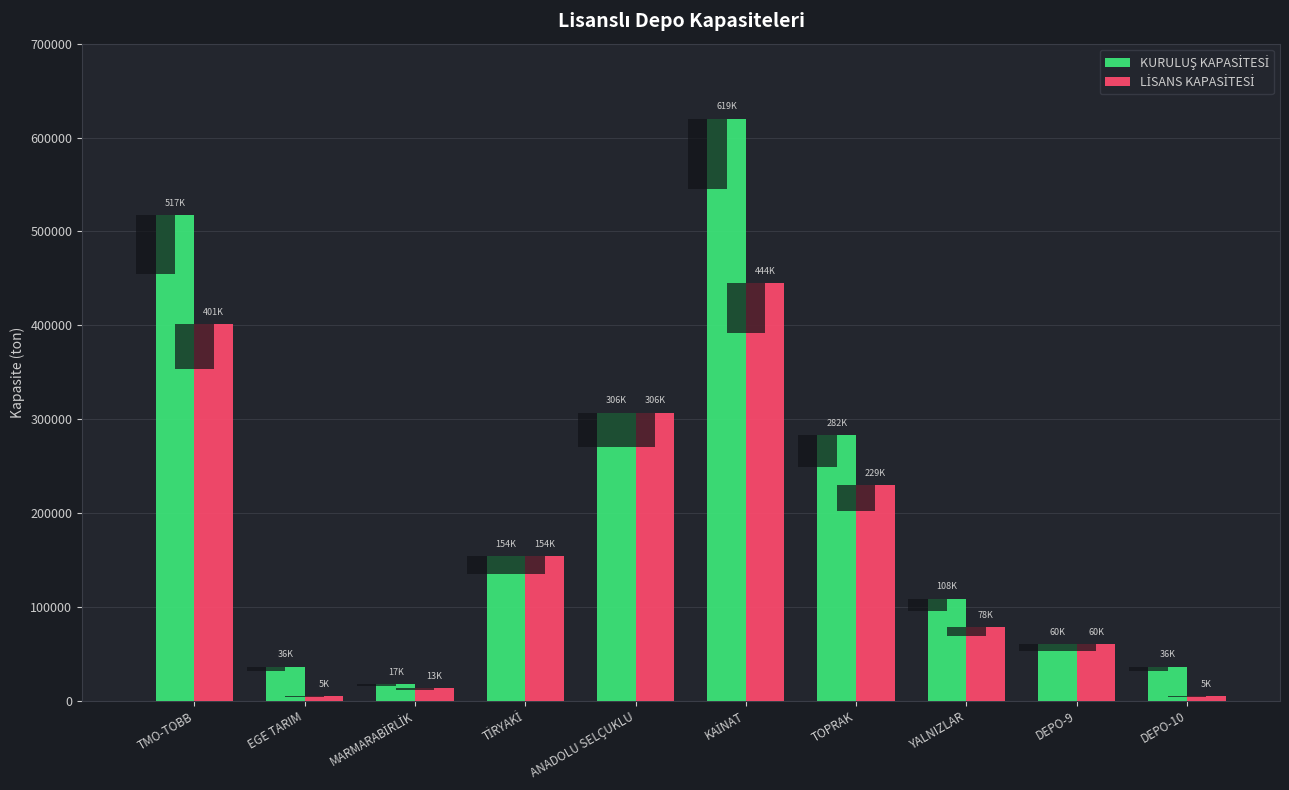

Rank the series by their average value, from lowest to highest.

LİSANS KAPASİTESİ, KURULUŞ KAPASİTESİ